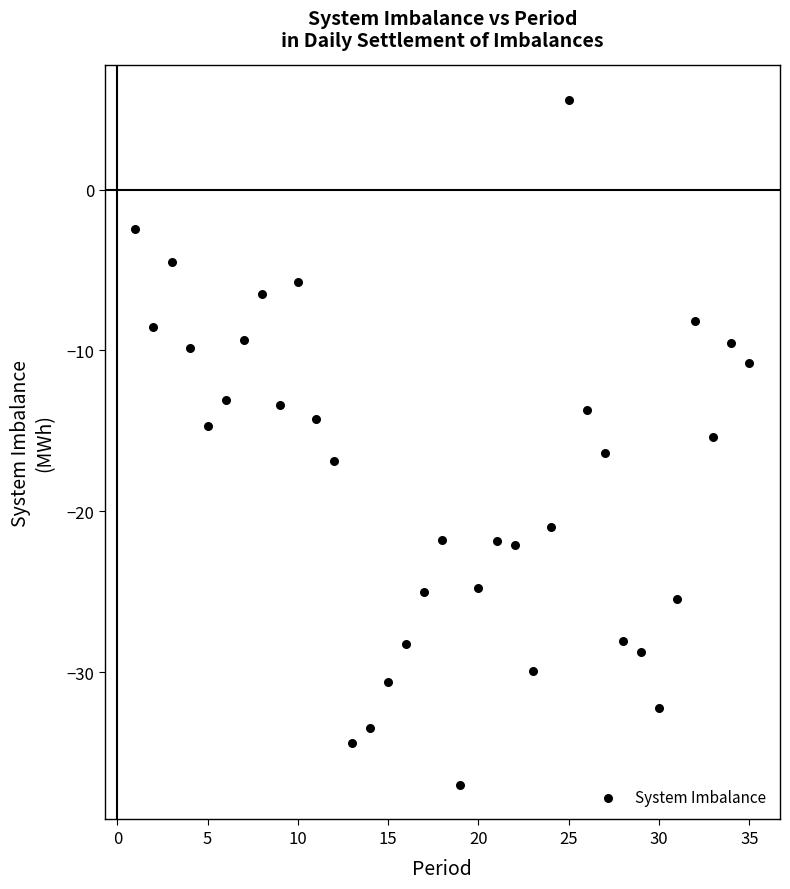

What is the range of Y values (max minus min)?

42.6